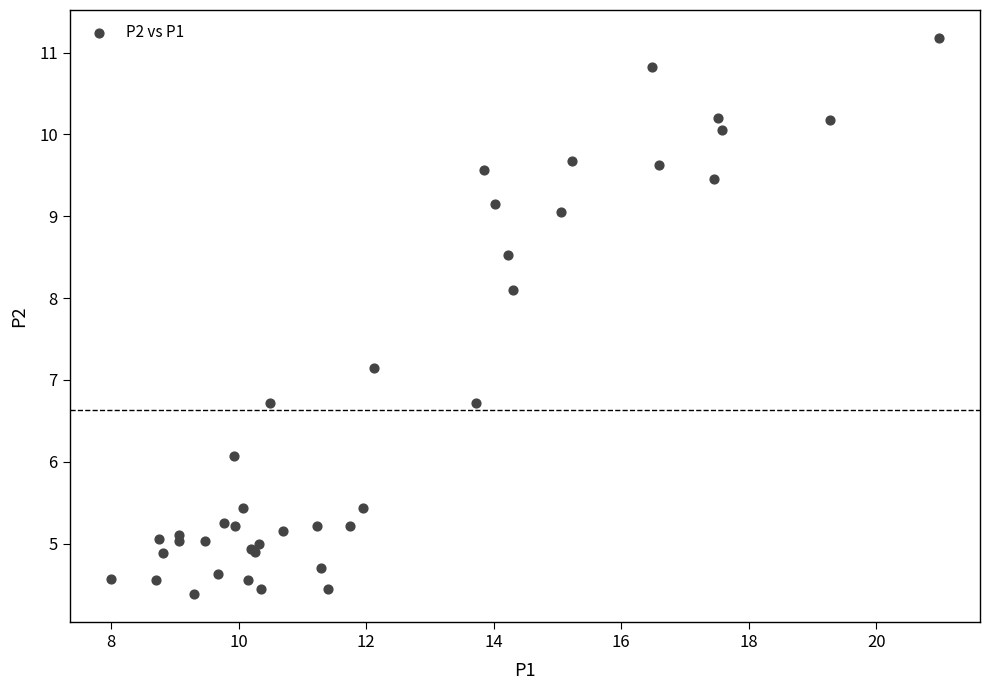

What Y value in the scatter plot is closest to 7?

7.2